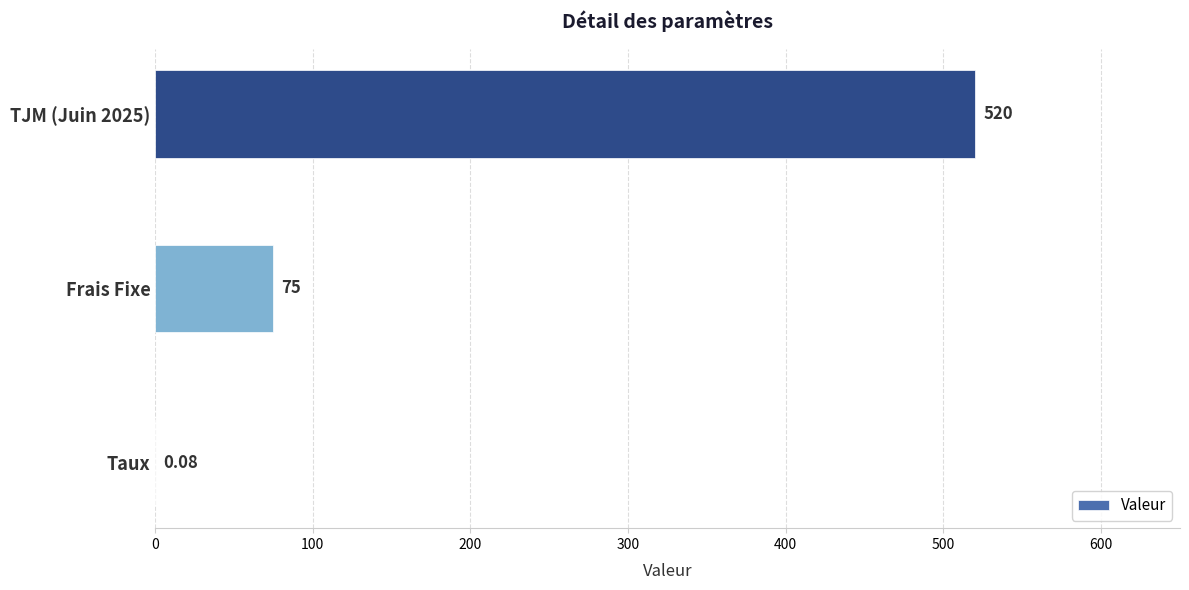

At which label is the value closest to 260?

Frais Fixe